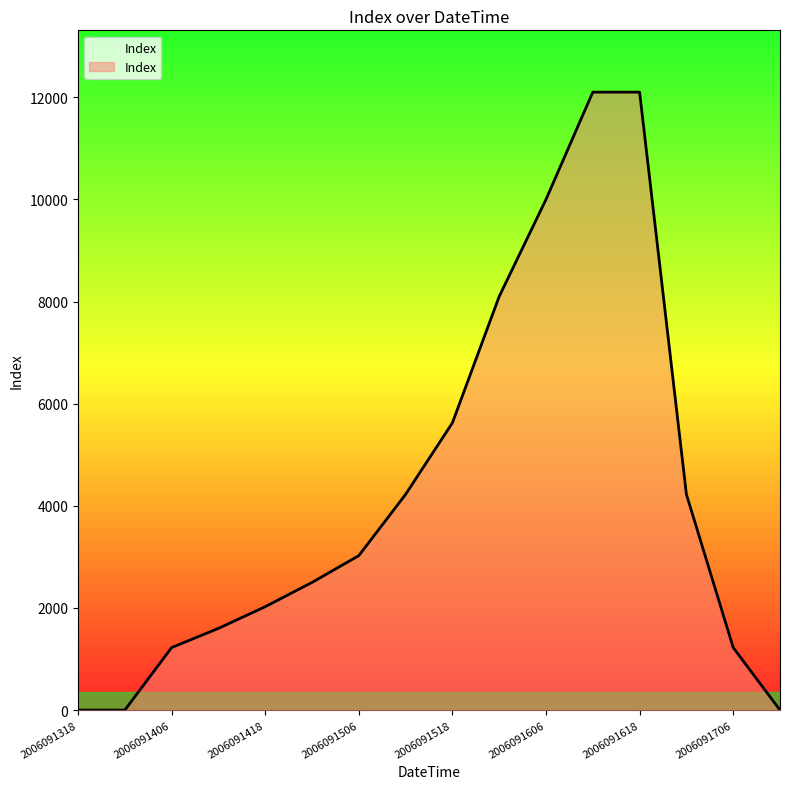

What is the difference between the maximum and minimum values?

12100